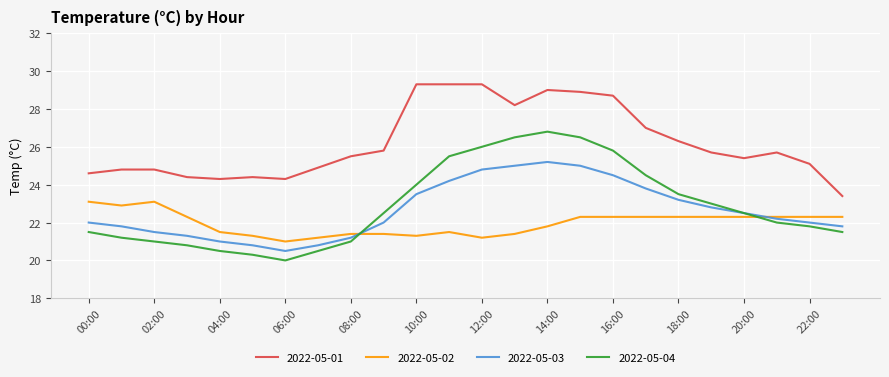

List the series in order of their peak value, lowest first.

2022-05-02, 2022-05-03, 2022-05-04, 2022-05-01